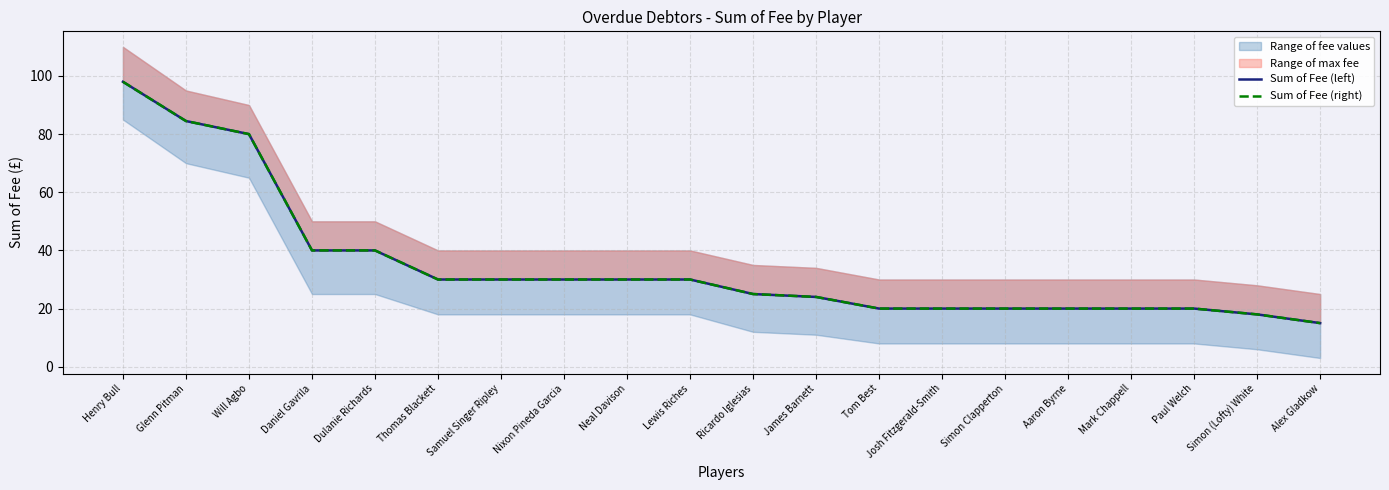

At which category does the chart reach its peak across all series?

Henry Bull